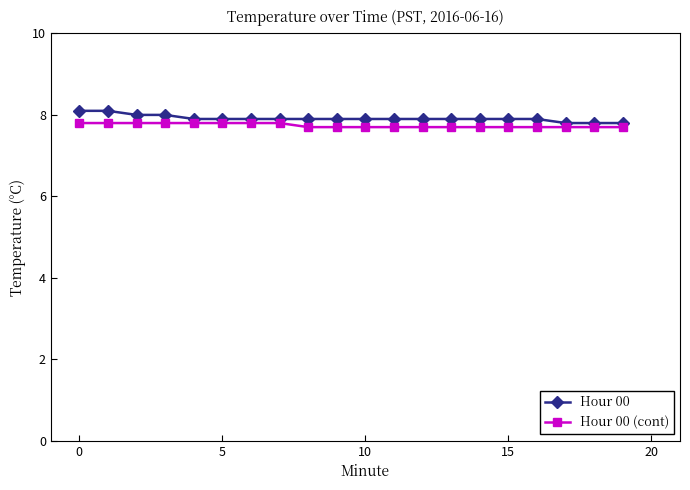

At how many categories does at least one series exceed 7?

20